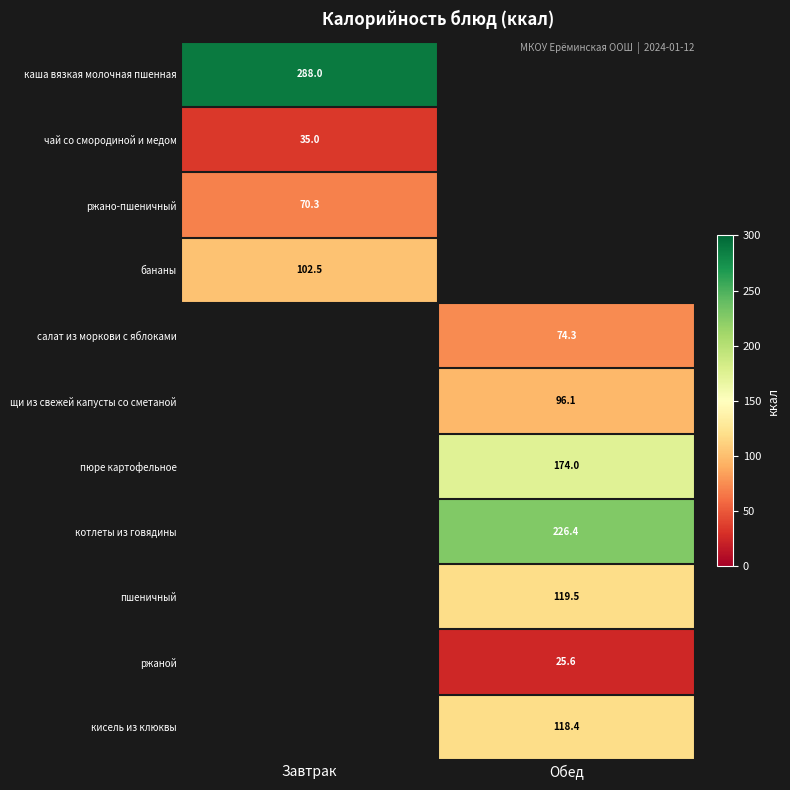

The чай со смородиной и медом series shows 23.3 at Завтрак. True or false?

False